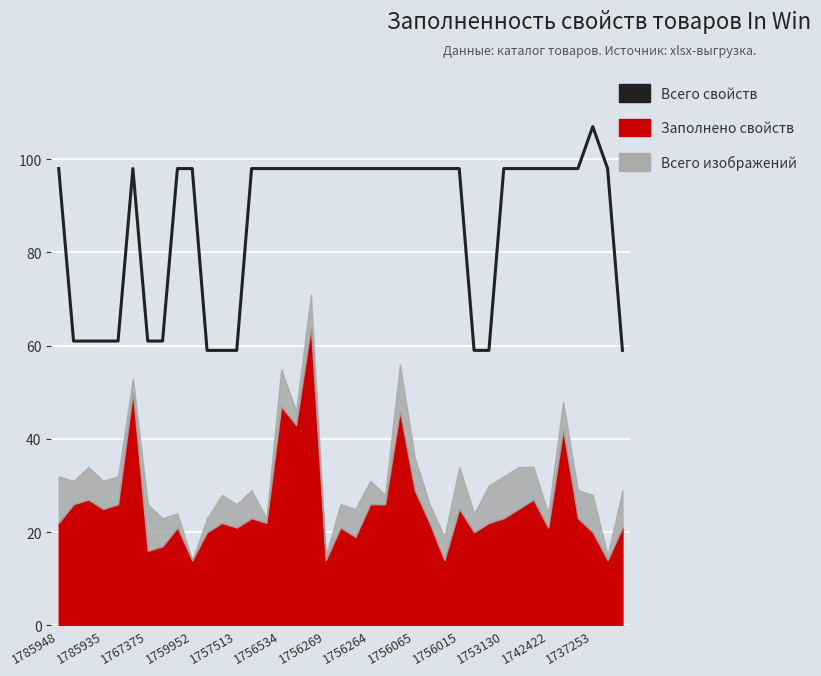

What is the difference between the maximum and minimum values?

48